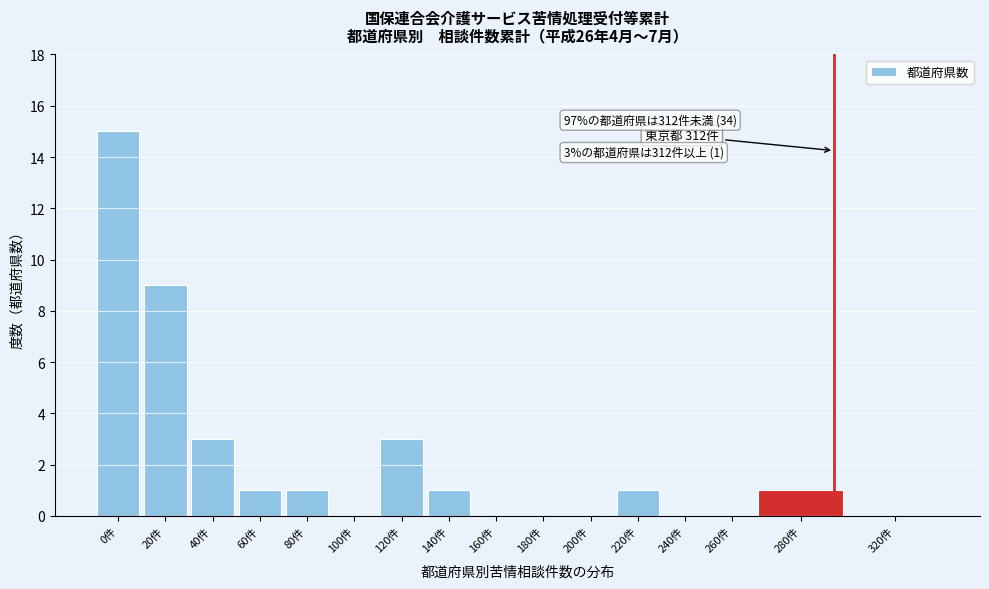

Reading left to right, what are all the values shown in this chart?

0件=15	20件=9	40件=3	60件=1	80件=1	100件=0	120件=3	140件=1	160件=0	180件=0	200件=0	220件=1	240件=0	260件=0	280件=1	320件=0